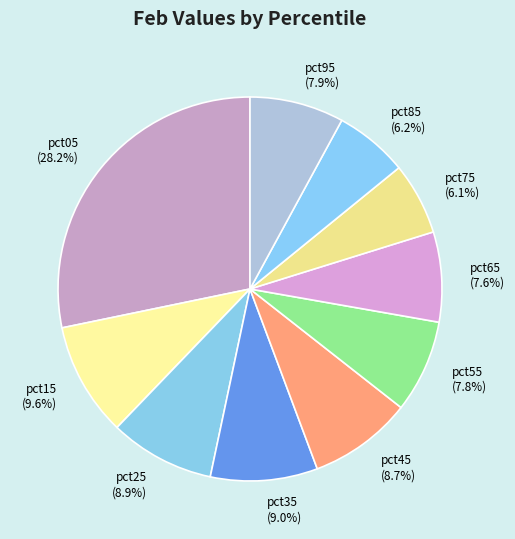

Is there a majority slice in this chart?

No